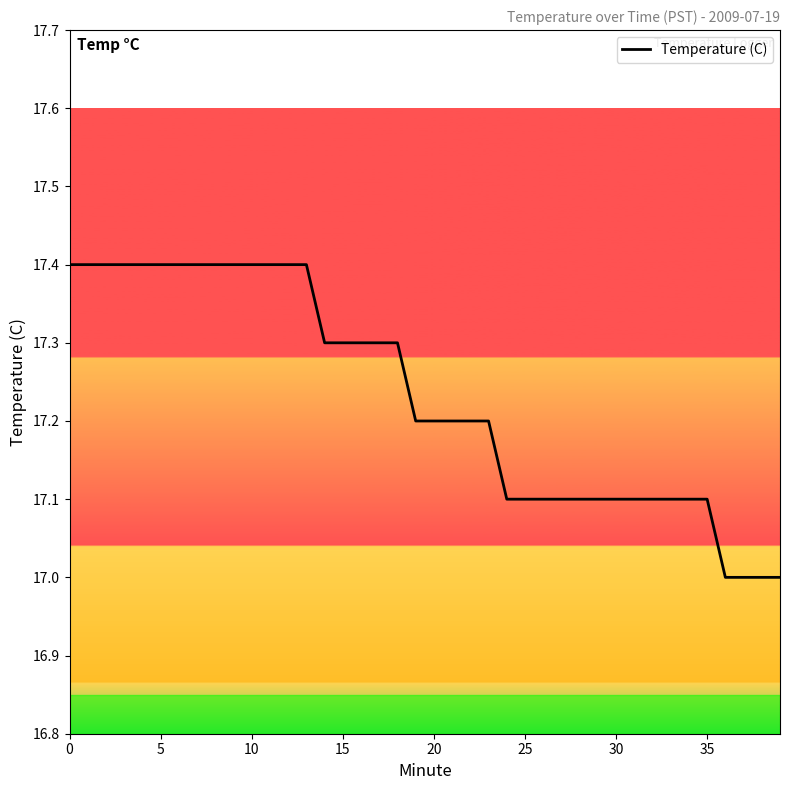

What is the smallest value displayed?

17.0